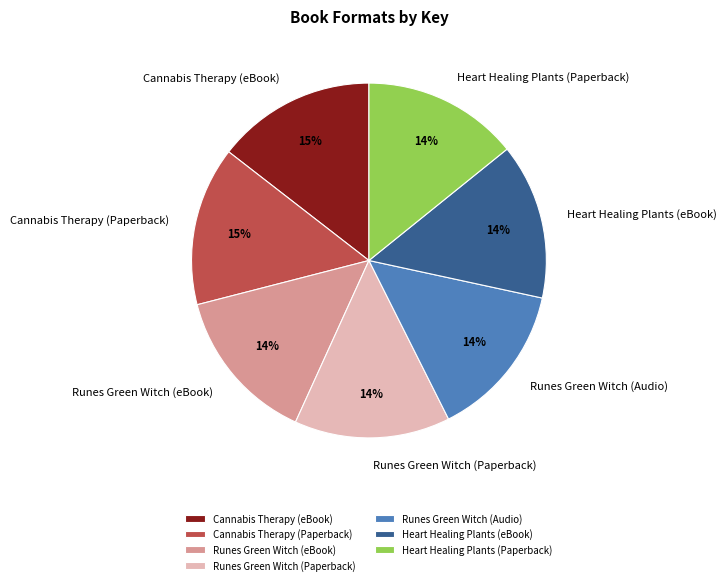

The Runes Green Witch (Audio) slice represents 14% of the pie. True or false?

True